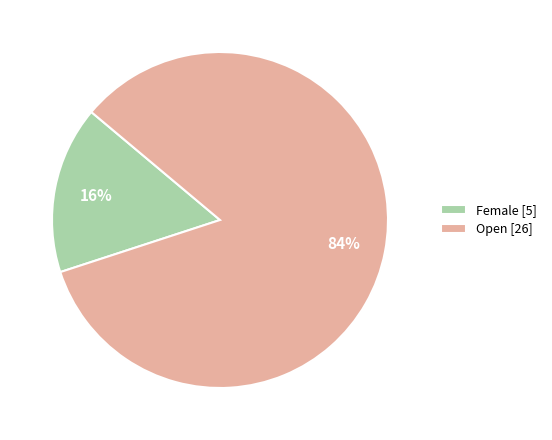

To the nearest percent, what is the difference between the largest and smallest slice percentages?

68%